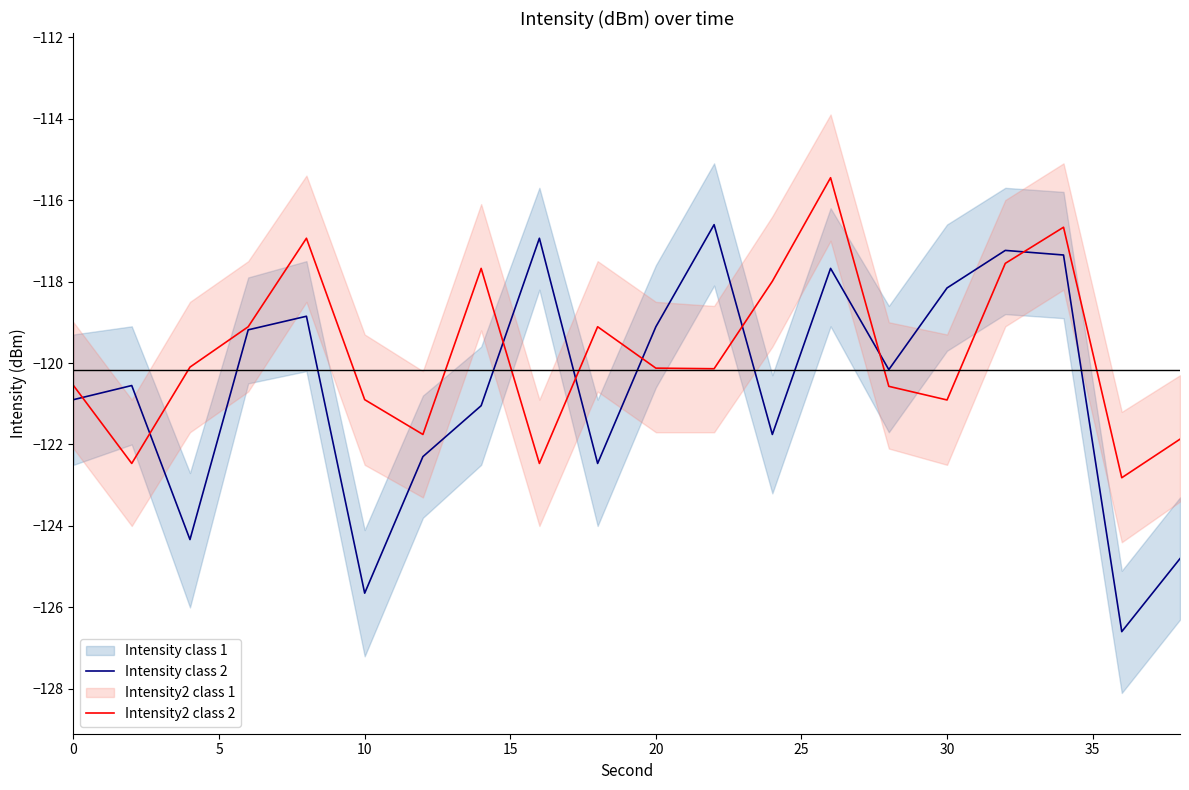

In Intensity2 class 2, how many points are higher than both neighbors (excluding endpoints)?

5